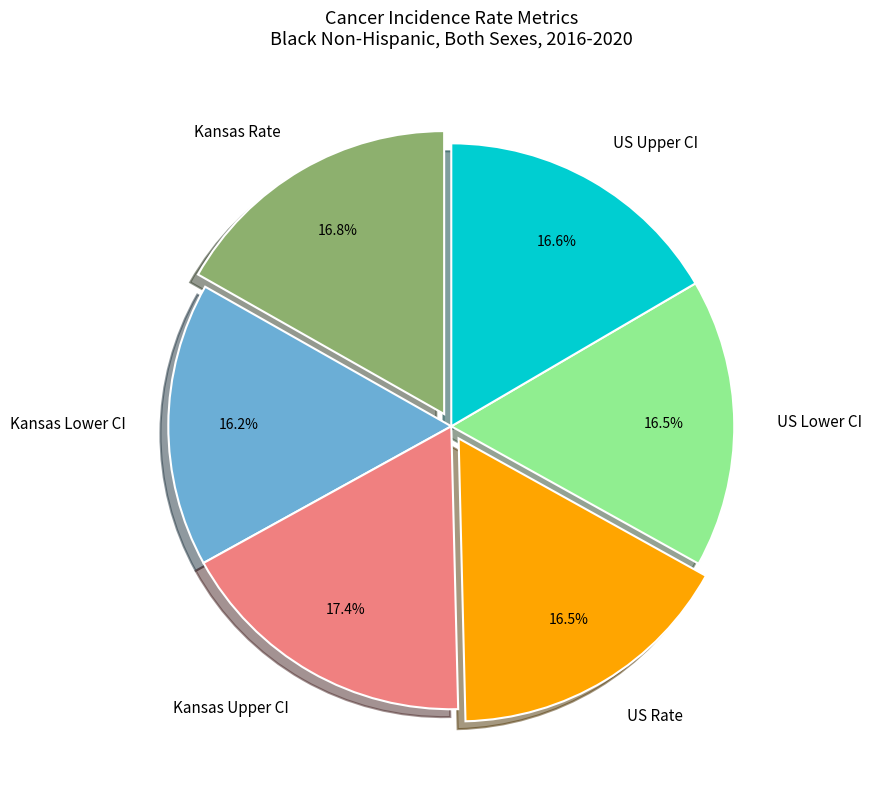

How many segments does this pie chart have?

6